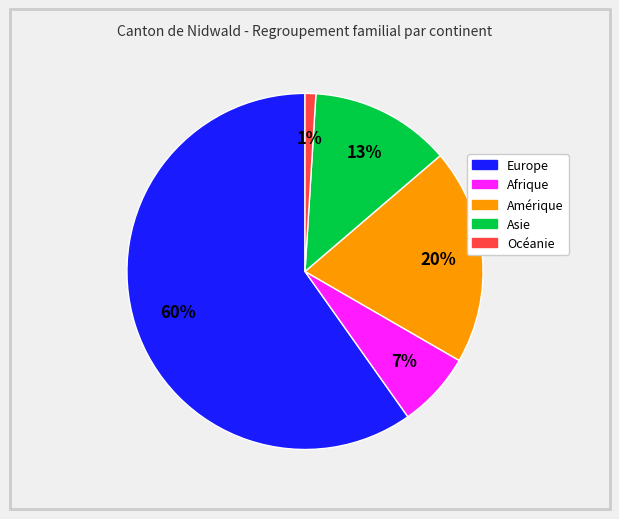

Between Asie and Océanie, which is larger?

Asie